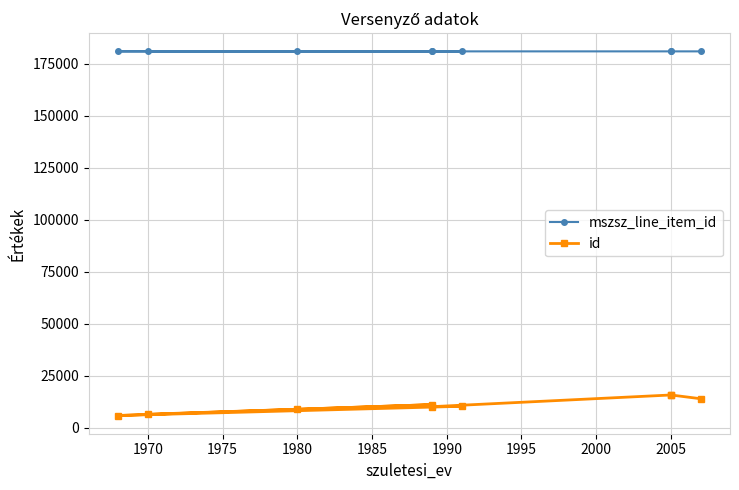

True or false: mszsz_line_item_id and id cross at least once.

False